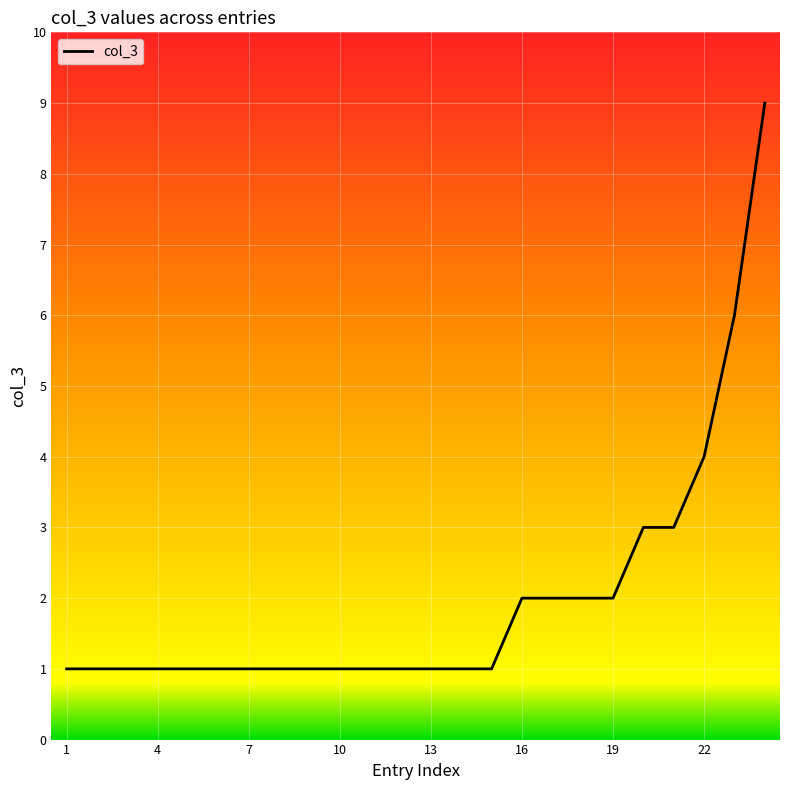

What is the difference between the maximum and minimum values?

8